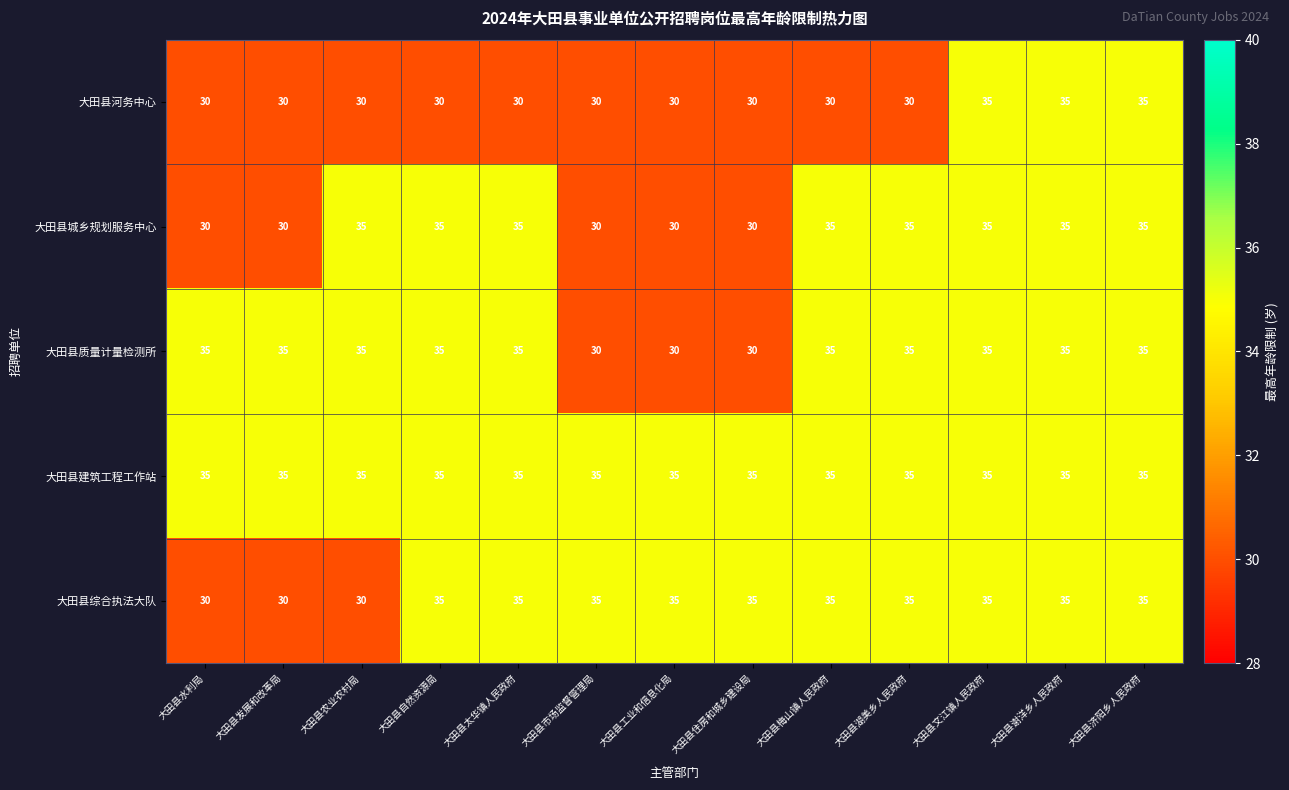

Which series changed the most between 大田县湖美乡人民政府 and 大田县文江镇人民政府?

大田县河务中心